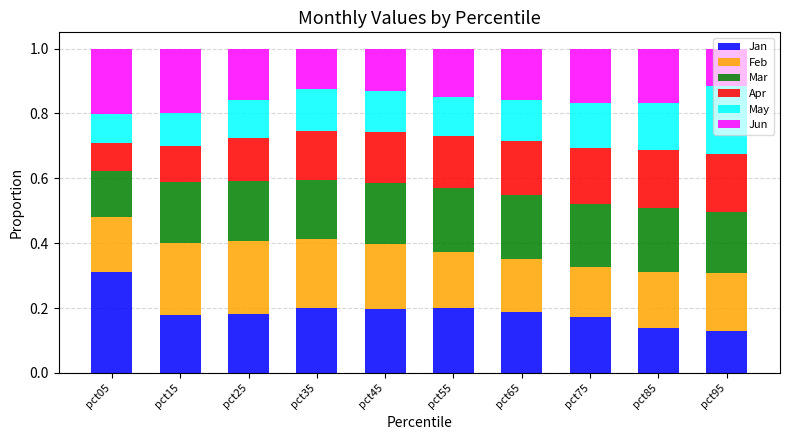

Which category has the highest value in the Jan series?

pct05